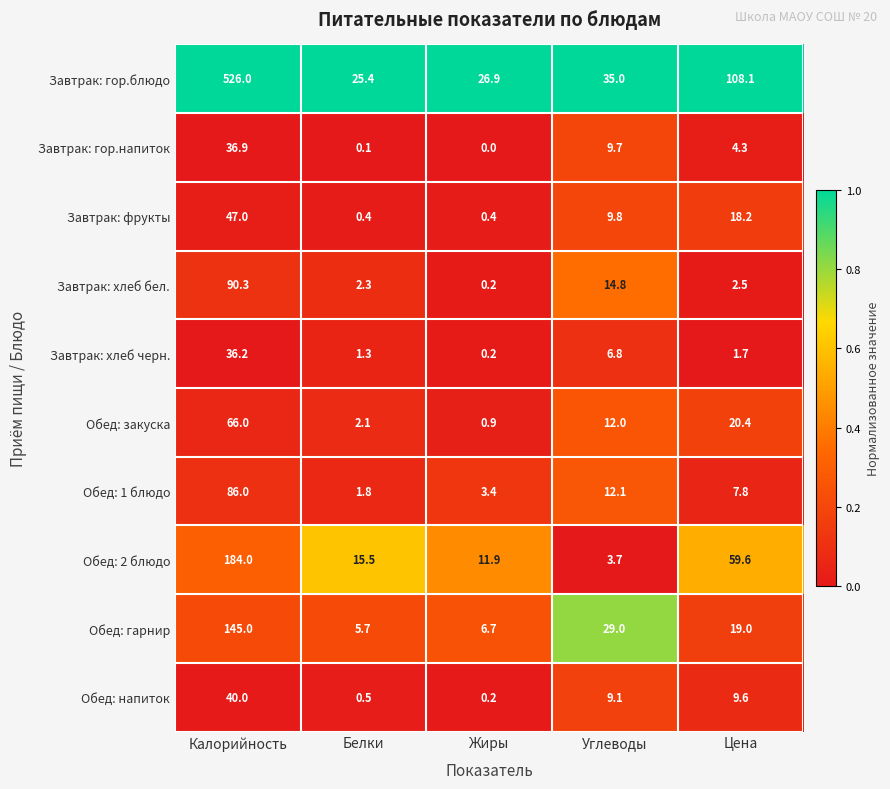

What is the minimum value for Обед: 1 блюдо?

1.8